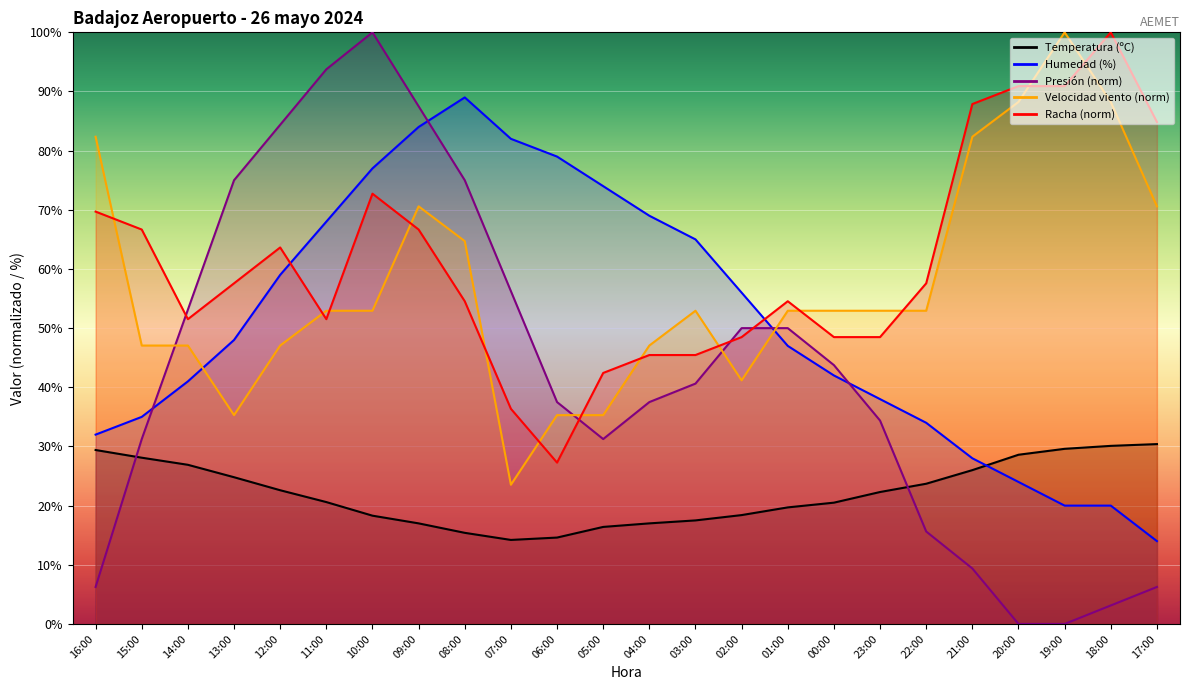

Reading left to right, extract all data points from this chart.

Temperatura (ºC): 16:00=29.4	15:00=28.1	14:00=26.9	13:00=24.8	12:00=22.6	11:00=20.6	10:00=18.3	09:00=17.0	08:00=15.4	07:00=14.2	06:00=14.6	05:00=16.4	04:00=17.0	03:00=17.5	02:00=18.4	01:00=19.7	00:00=20.5	23:00=22.3	22:00=23.7	21:00=26.0	20:00=28.6	19:00=29.6	18:00=30.1	17:00=30.4
Humedad (%): 16:00=32.0	15:00=35.0	14:00=41.0	13:00=48.0	12:00=59.0	11:00=68.0	10:00=77.0	09:00=84.0	08:00=89.0	07:00=82.0	06:00=79.0	05:00=74.0	04:00=69.0	03:00=65.0	02:00=56.0	01:00=47.0	00:00=42.0	23:00=38.0	22:00=34.0	21:00=28.0	20:00=24.0	19:00=20.0	18:00=20.0	17:00=14.0
Presión (hPa): 16:00=6.2	15:00=31.3	14:00=53.1	13:00=75.0	12:00=84.4	11:00=93.8	10:00=100.0	09:00=87.5	08:00=75.0	07:00=56.2	06:00=37.5	05:00=31.3	04:00=37.5	03:00=40.6	02:00=50.0	01:00=50.0	00:00=43.8	23:00=34.4	22:00=15.6	21:00=9.4	20:00=0.0	19:00=0.0	18:00=3.1	17:00=6.2
Velocidad del viento (km/h): 16:00=82.4	15:00=47.1	14:00=47.1	13:00=35.3	12:00=47.1	11:00=52.9	10:00=52.9	09:00=70.6	08:00=64.7	07:00=23.5	06:00=35.3	05:00=35.3	04:00=47.1	03:00=52.9	02:00=41.2	01:00=52.9	00:00=52.9	23:00=52.9	22:00=52.9	21:00=82.4	20:00=88.2	19:00=100.0	18:00=88.2	17:00=70.6
Racha (km/h): 16:00=69.7	15:00=66.7	14:00=51.5	13:00=57.6	12:00=63.6	11:00=51.5	10:00=72.7	09:00=66.7	08:00=54.5	07:00=36.4	06:00=27.3	05:00=42.4	04:00=45.5	03:00=45.5	02:00=48.5	01:00=54.5	00:00=48.5	23:00=48.5	22:00=57.6	21:00=87.9	20:00=90.9	19:00=90.9	18:00=100.0	17:00=84.8